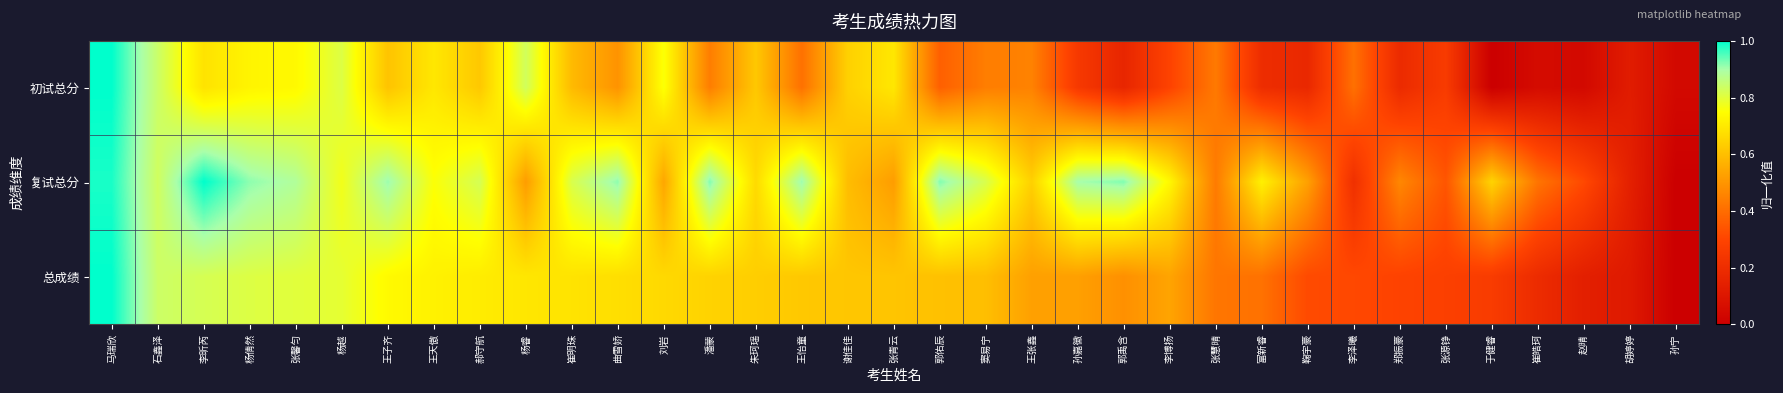

Between 杨倩然 and 杨越, which series saw the biggest shift?

复试总分